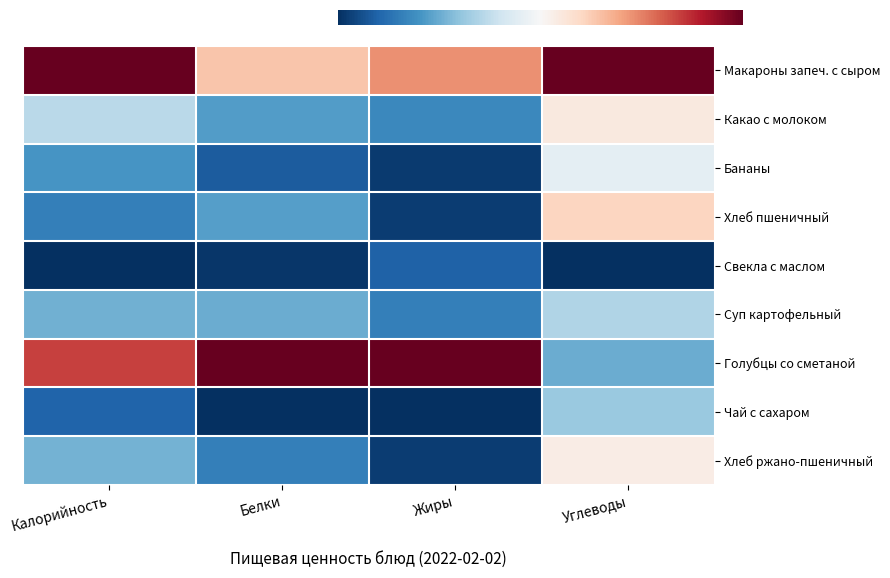

Which has a higher value, Белки or Калорийность?

Калорийность